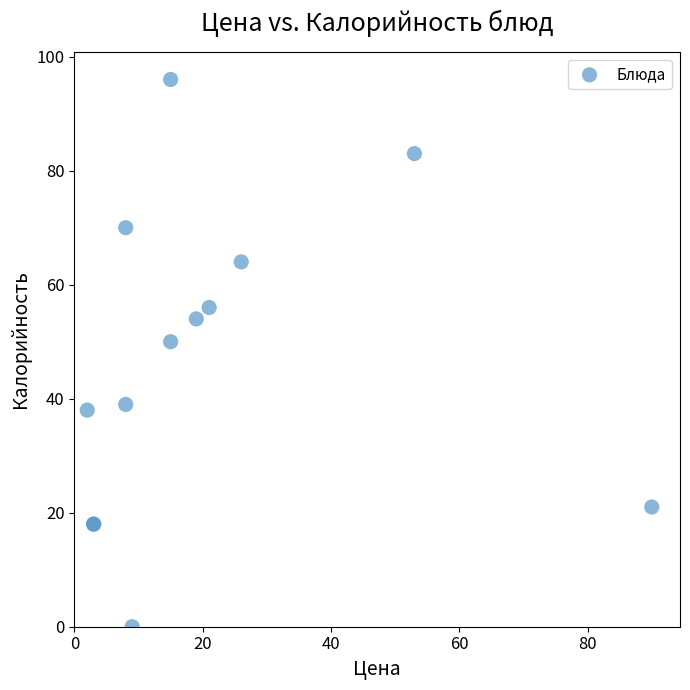

What Y value in the scatter plot is closest to 48?

50